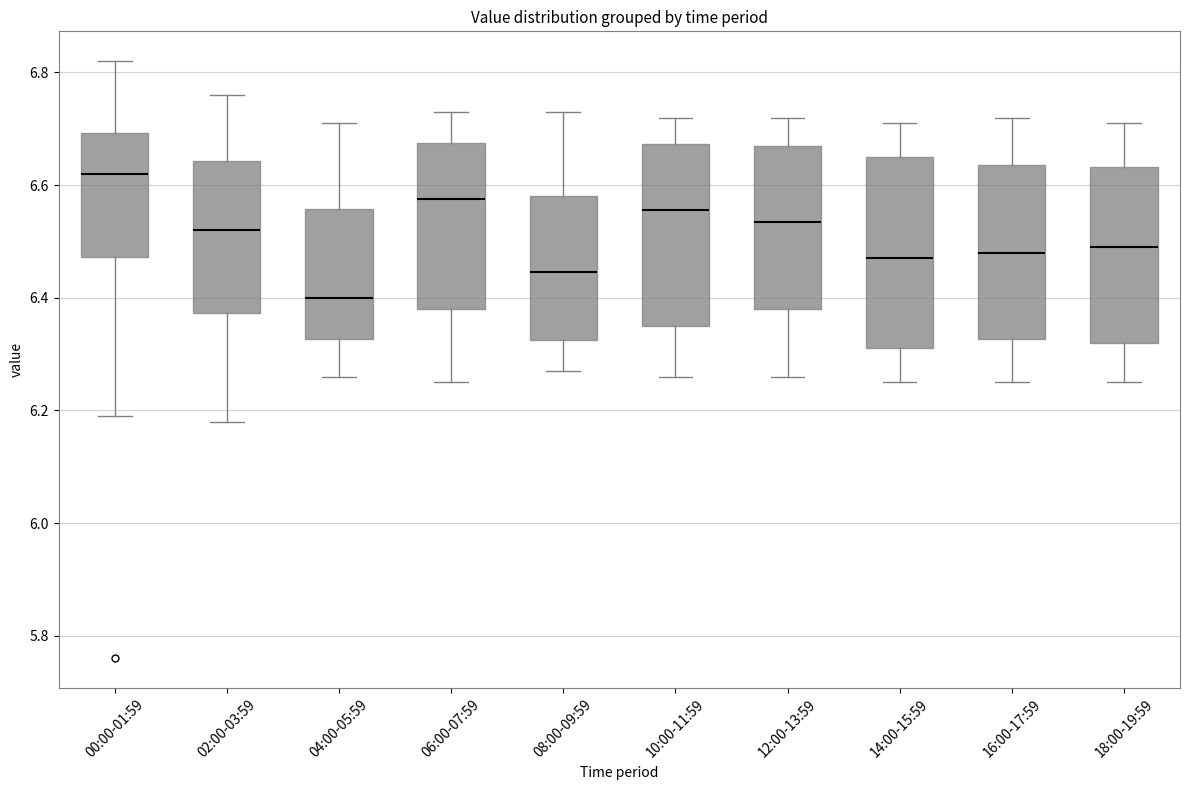

Reading left to right, read every box against the y-axis: the position of its median line, the range the box covers, and the ends of its whiskers. The values are not printed on the chart, so give them approximately, as read against the axis.

00:00-01:59: median 6.62, box 6.48 to 6.70, whiskers 6.20 to 6.82
02:00-03:59: median 6.52, box 6.38 to 6.64, whiskers 6.18 to 6.76
04:00-05:59: median 6.40, box 6.32 to 6.56, whiskers 6.26 to 6.72
06:00-07:59: median 6.58, box 6.38 to 6.68, whiskers 6.26 to 6.74
08:00-09:59: median 6.44, box 6.32 to 6.58, whiskers 6.28 to 6.74
10:00-11:59: median 6.56, box 6.36 to 6.68, whiskers 6.26 to 6.72
12:00-13:59: median 6.54, box 6.38 to 6.68, whiskers 6.26 to 6.72
14:00-15:59: median 6.48, box 6.32 to 6.66, whiskers 6.26 to 6.72
16:00-17:59: median 6.48, box 6.32 to 6.64, whiskers 6.26 to 6.72
18:00-19:59: median 6.50, box 6.32 to 6.64, whiskers 6.26 to 6.72